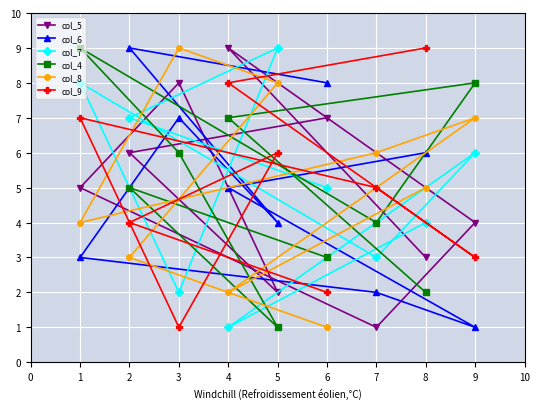

At 7, list the series in order from smallest to largest.

col_5, col_6, col_7, col_4, col_9, col_8